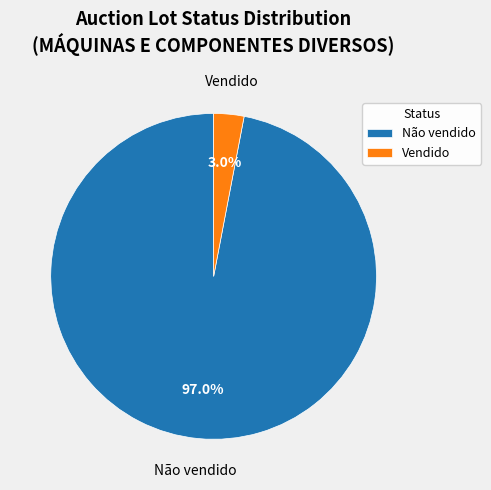

What percentage is NOT represented by Não vendido?

3.0%